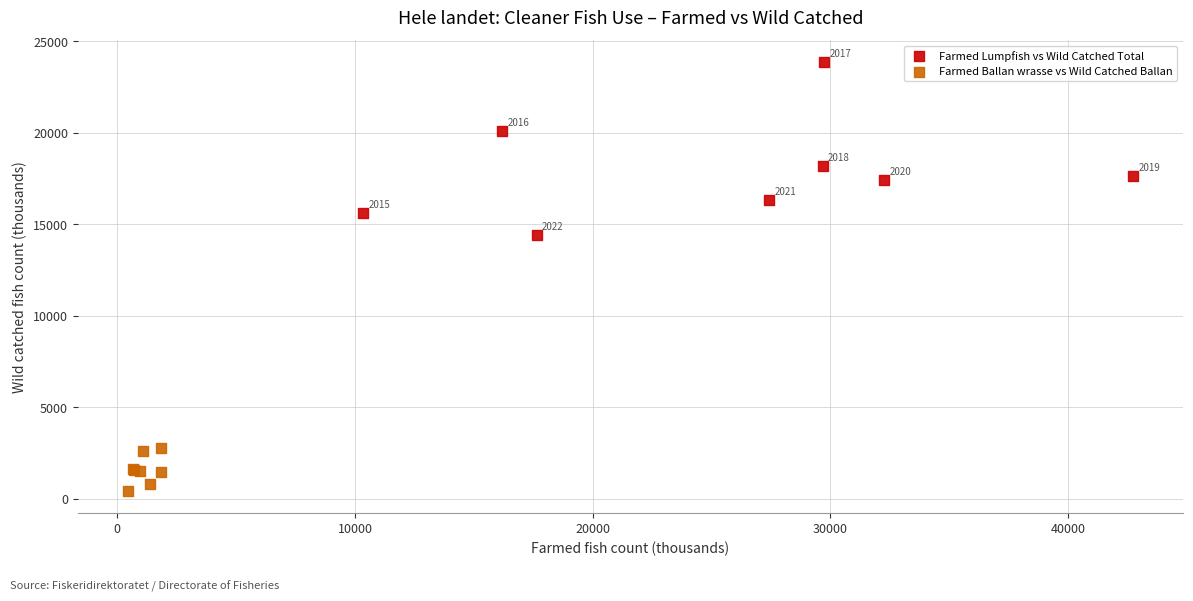

Which series has the widest spread of Y values?

Farmed Lumpfish vs Wild Catched Total